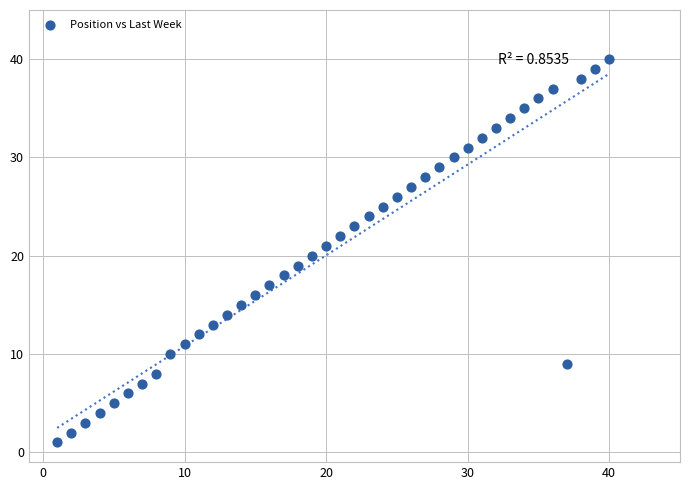

What is the range of X values (max minus min)?

39